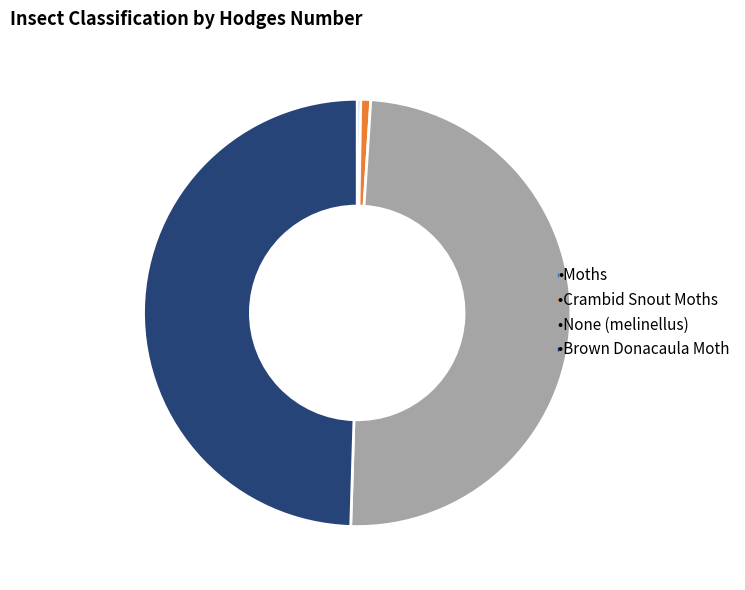

Is there a majority slice in this chart?

No